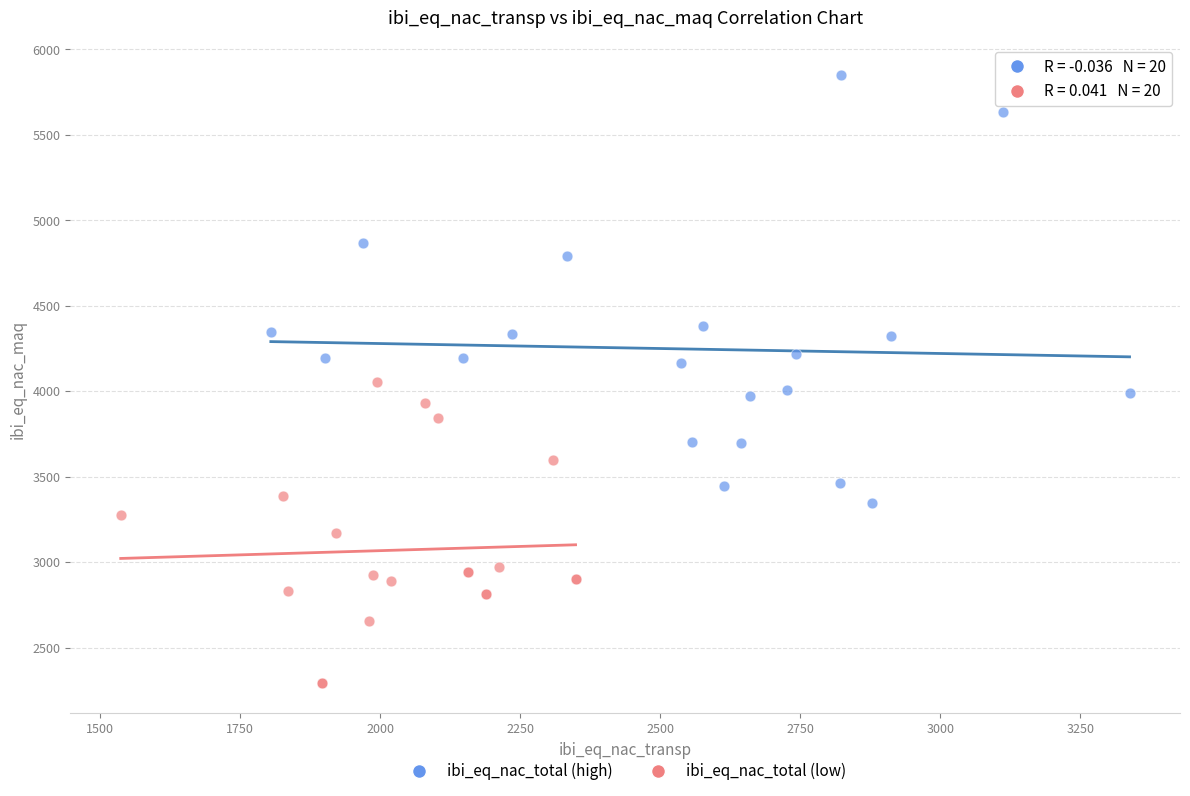

Which series has the largest Y range (max minus min)?

ibi_eq_nac_total (high)